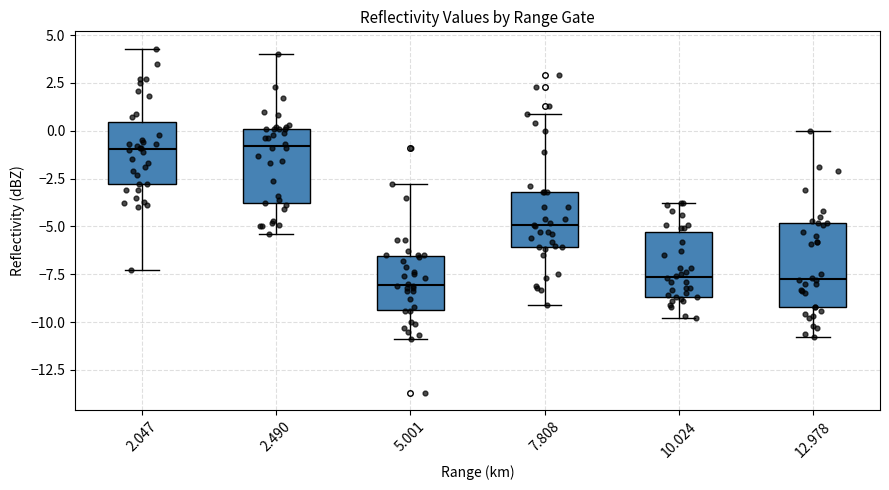

Reading left to right, transcribe this box plot: for each box, give where its median line is, the range the box spans, and where its two whiskers end, as read against the y-axis. The values are not printed on the chart, so give them approximately, as read against the axis.

2.047: median -1.0, box -3.0 to 0.5, whiskers -7.5 to 4.5
2.490: median -1.0, box -3.5 to 0.0, whiskers -5.5 to 4.0
5.001: median -8.0, box -9.5 to -6.5, whiskers -11.0 to -3.0
7.808: median -5.0, box -6.0 to -3.0, whiskers -9.0 to 1.0
10.024: median -7.5, box -8.5 to -5.5, whiskers -10.0 to -4.0
12.978: median -7.5, box -9.0 to -5.0, whiskers -11.0 to 0.0